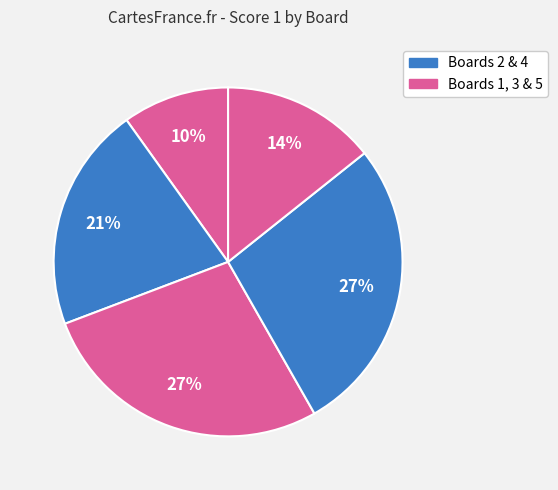

How many segments does this pie chart have?

5